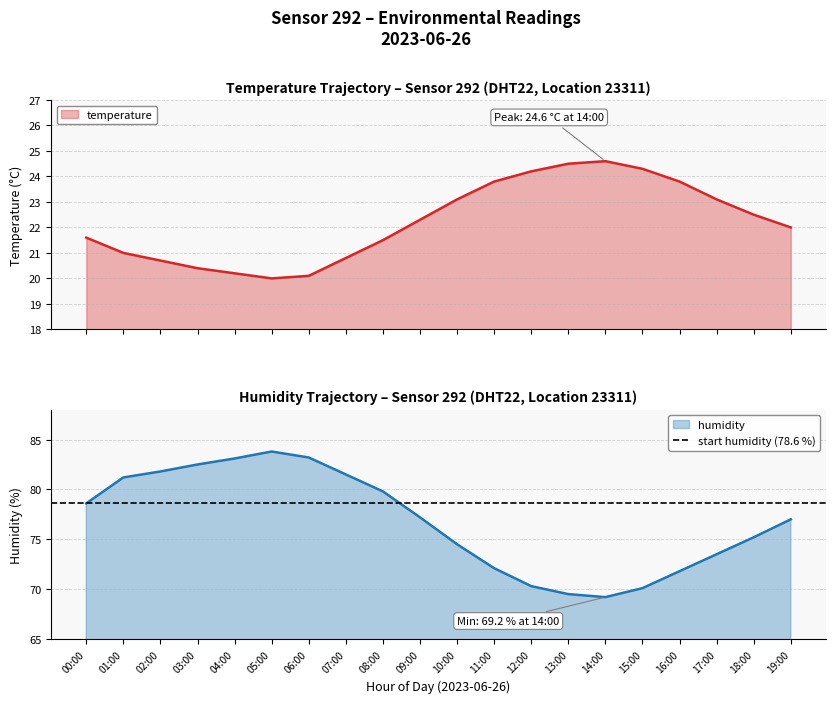

What are all the series names shown in the legend?

temperature, humidity